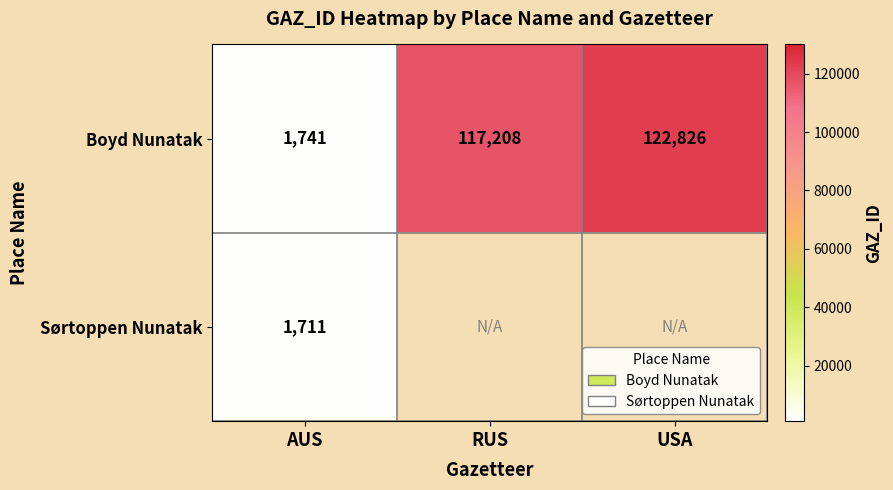

Which has a higher value, RUS or USA?

USA